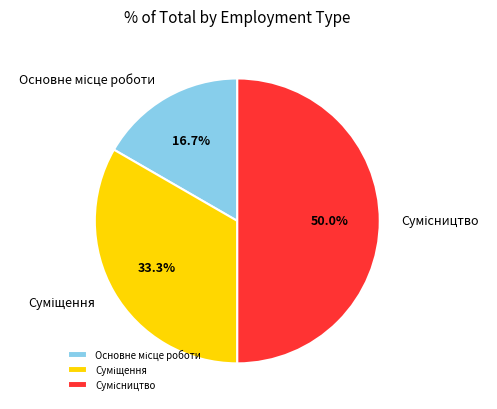

Count the number of slices in the pie.

3